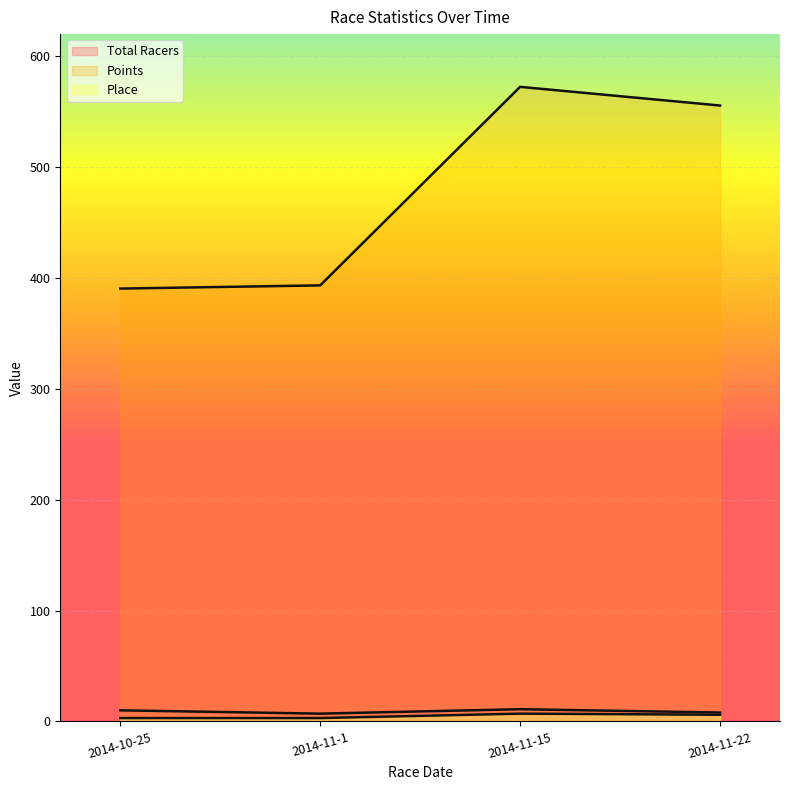

Count the number of data series in this chart.

3